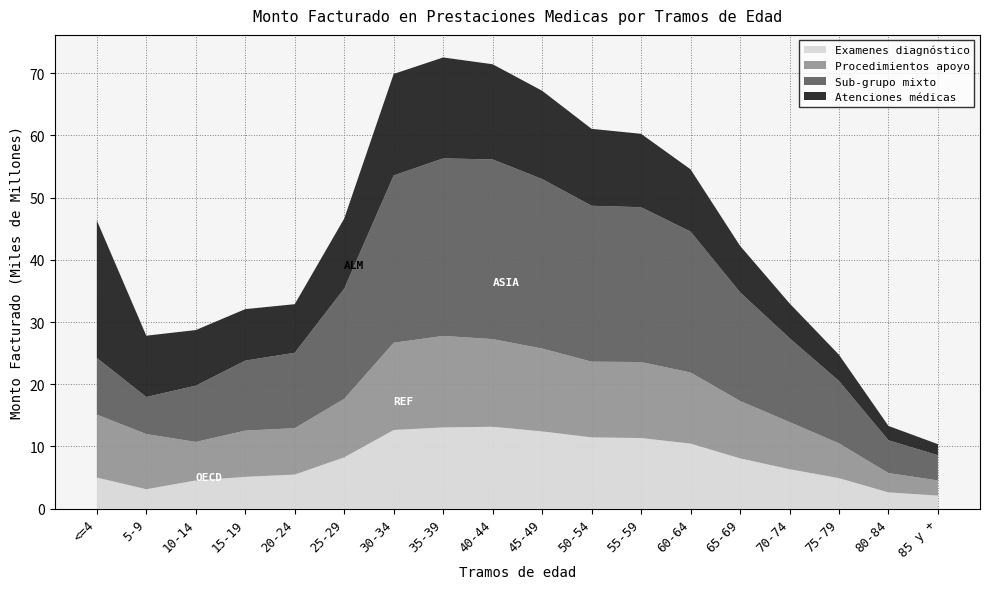

True or false: Examenes diagnóstico has a value of 4.9 at 60-64.

False